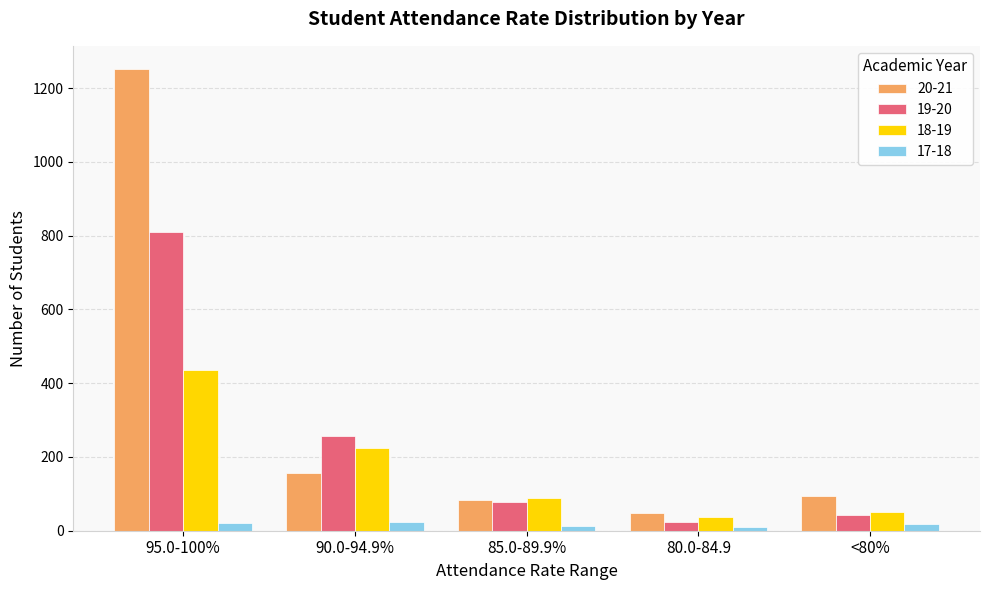

Rank the series by their average value, from highest to lowest.

20-21, 19-20, 18-19, 17-18